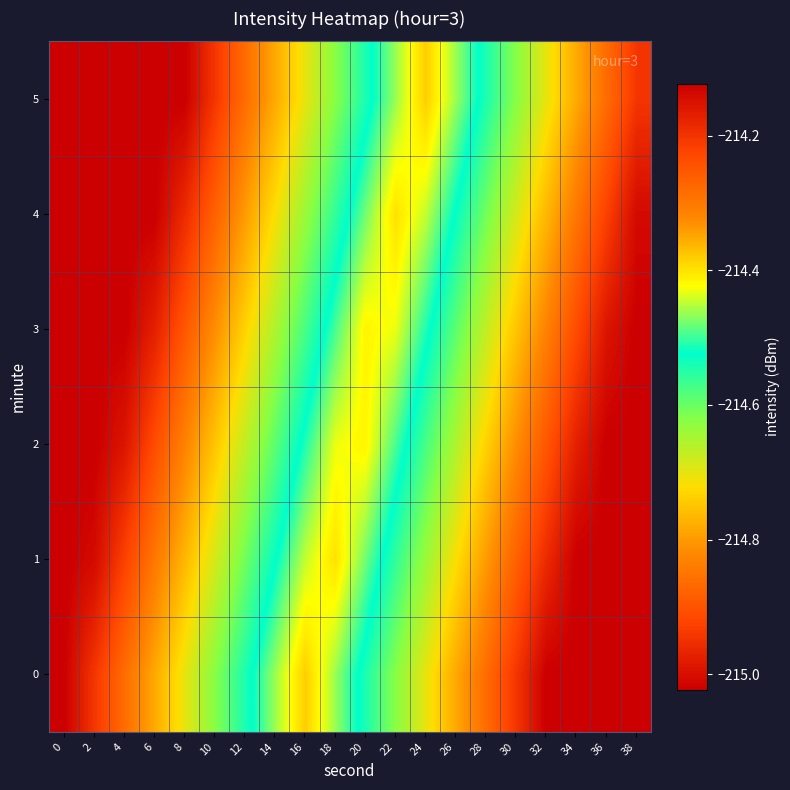

At 20, list the series in order from largest to smallest.

2, 3, 1, 4, 0, 5